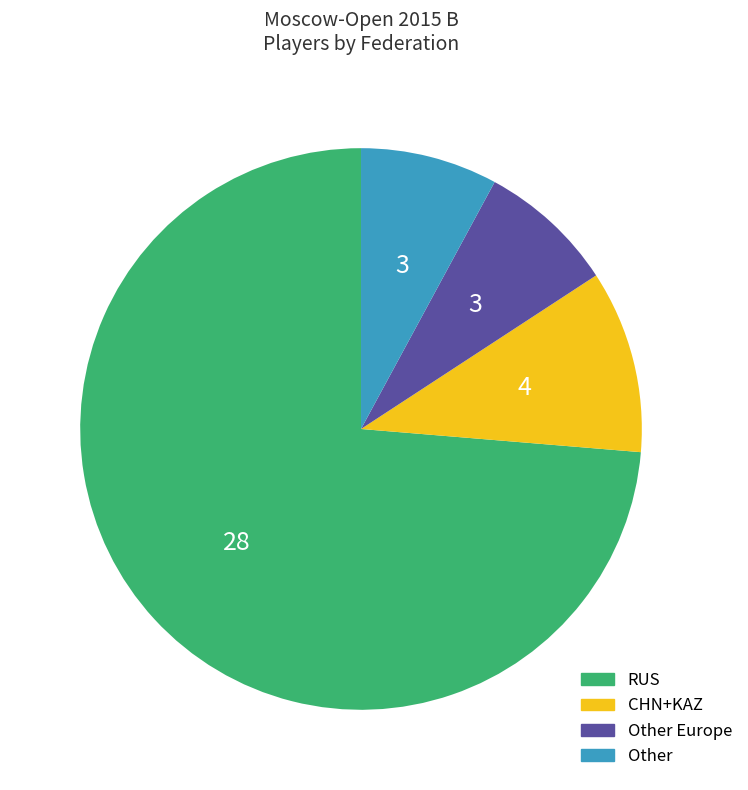

Does any single category account for the majority?

Yes